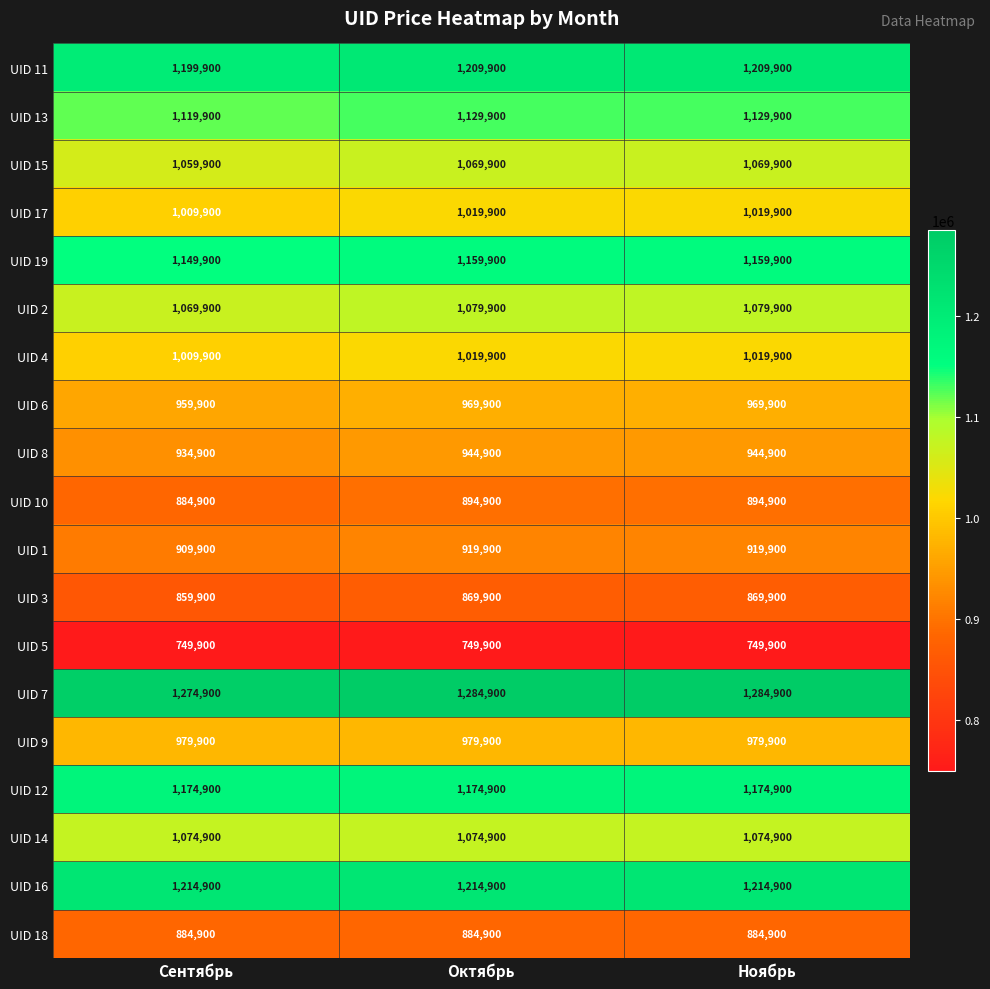

How many UID 4 values are between 1009900 and 1019900?

3